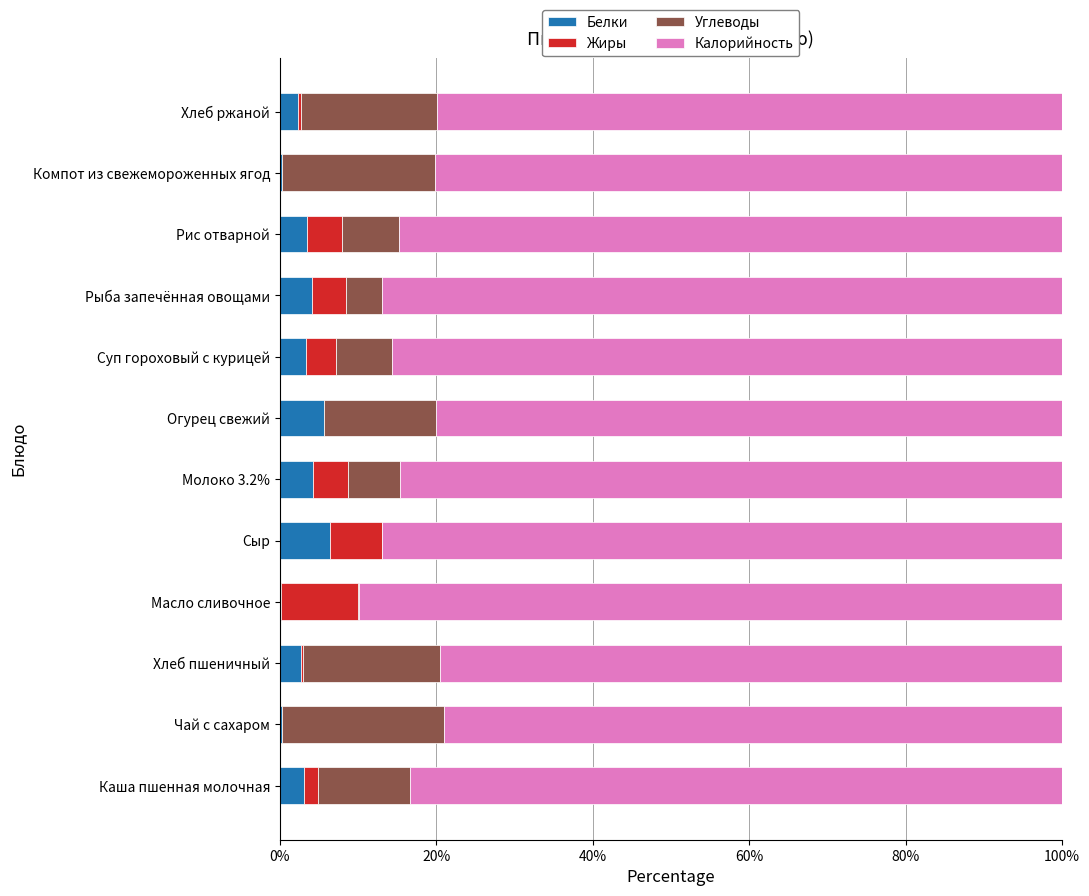

How many distinct data groups are displayed?

4